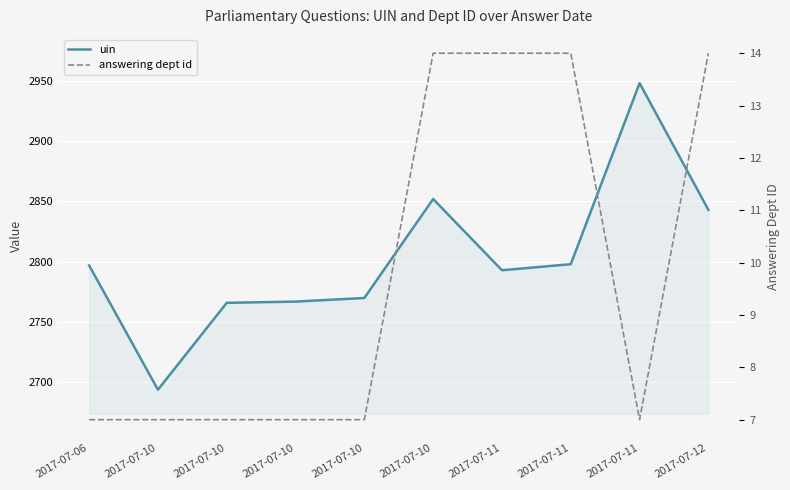

True or false: answering dept id and uin intersect in this chart.

False